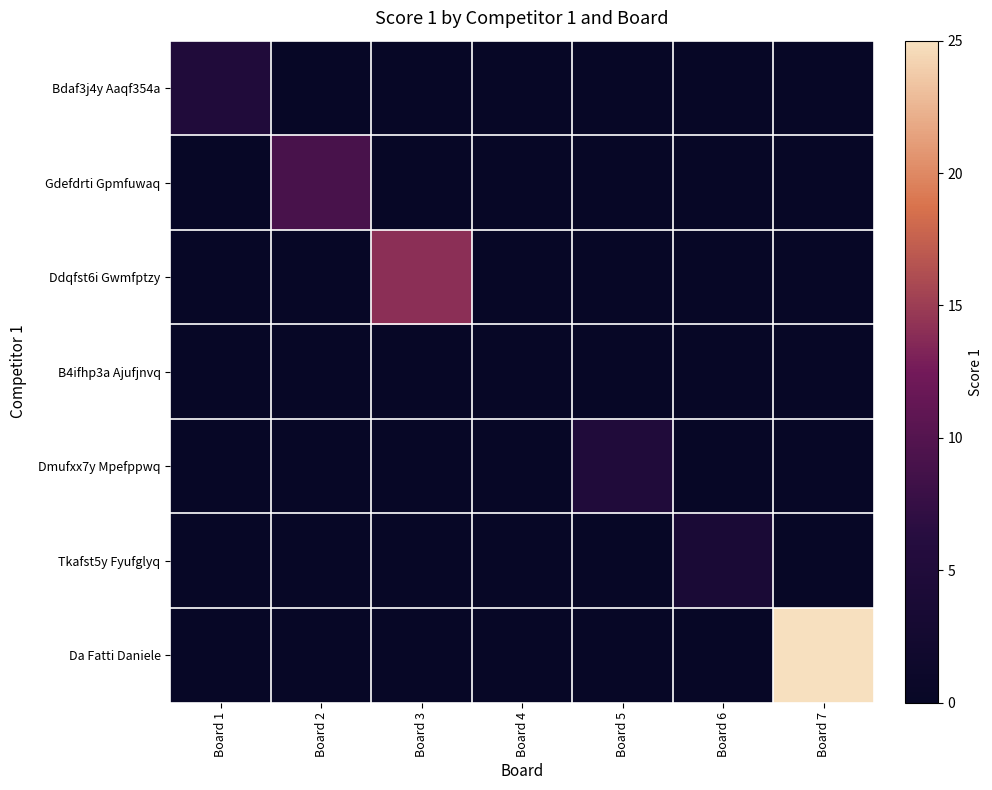

Which has a higher value, Board 5 or Board 3?

Board 5